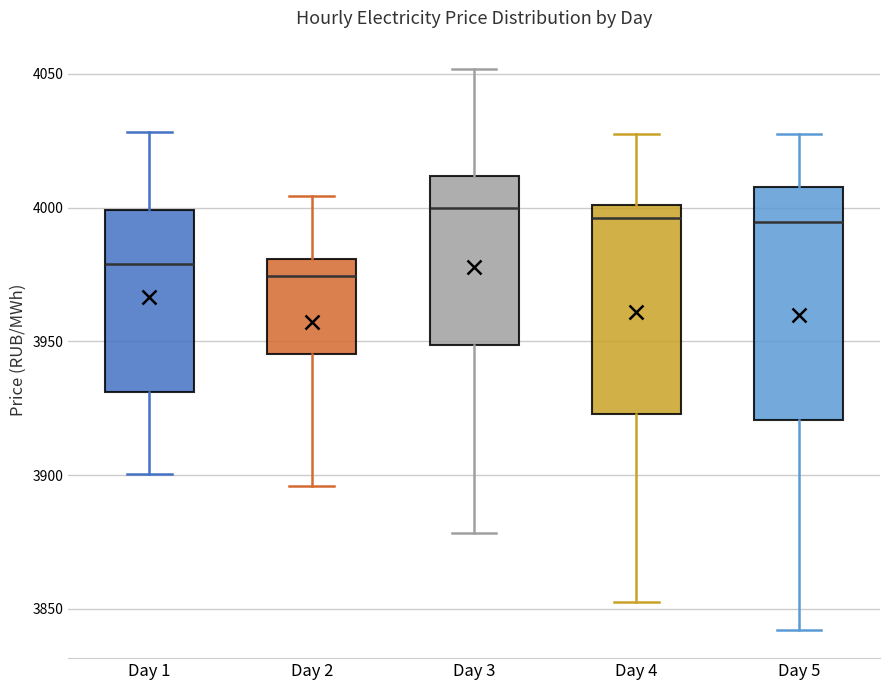

Which box is the tallest, from its lower edge to its upper edge?

Day 5